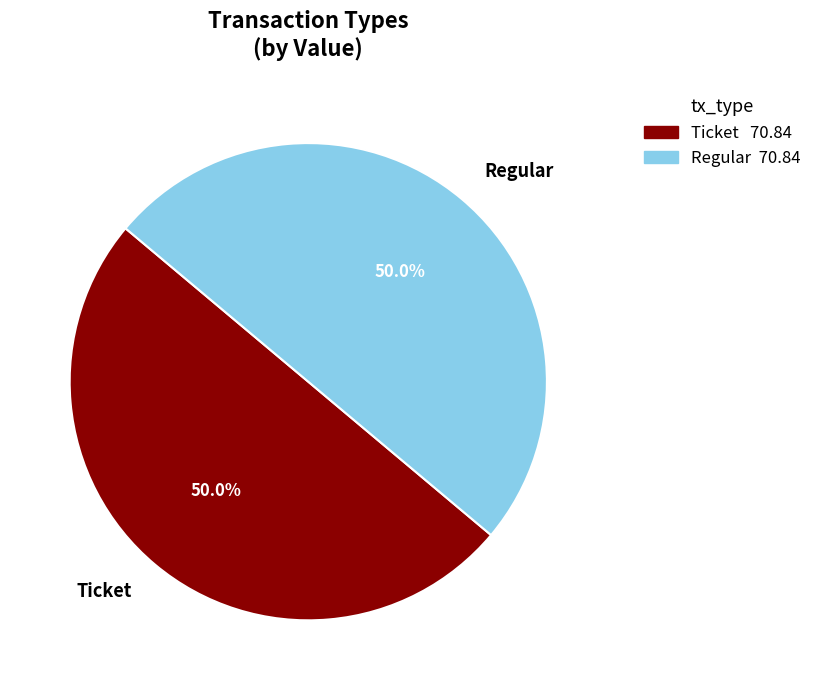

What percentage do Ticket and Regular together represent?

100.0%